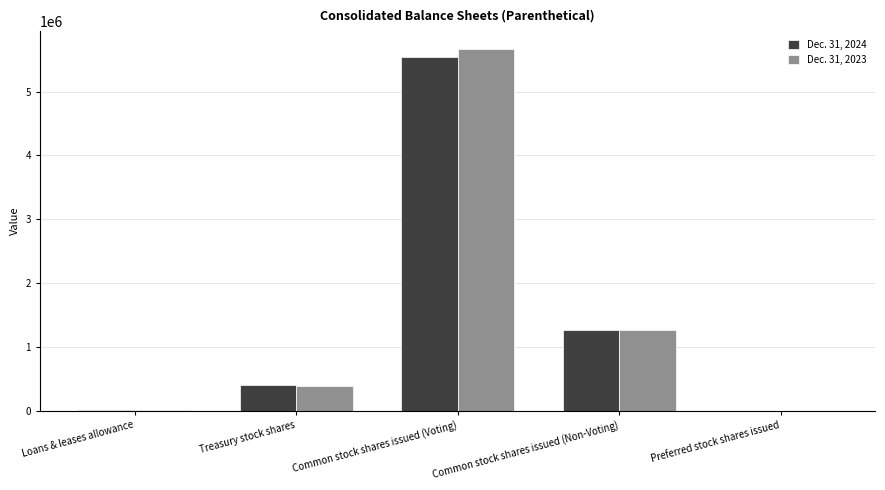

The value of Dec. 31, 2024 at Common stock shares issued (Voting) is 8140451. True or false?

False